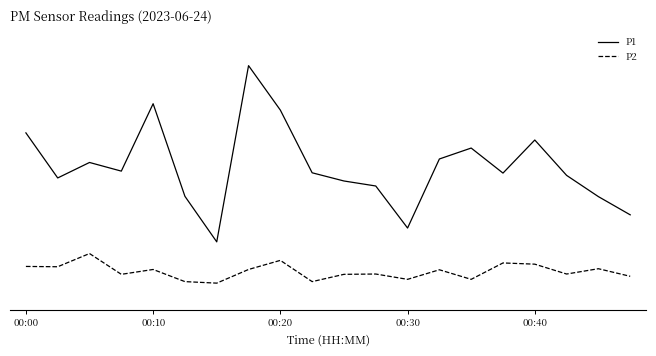

Does the chart display data point markers on the line(s)?

No